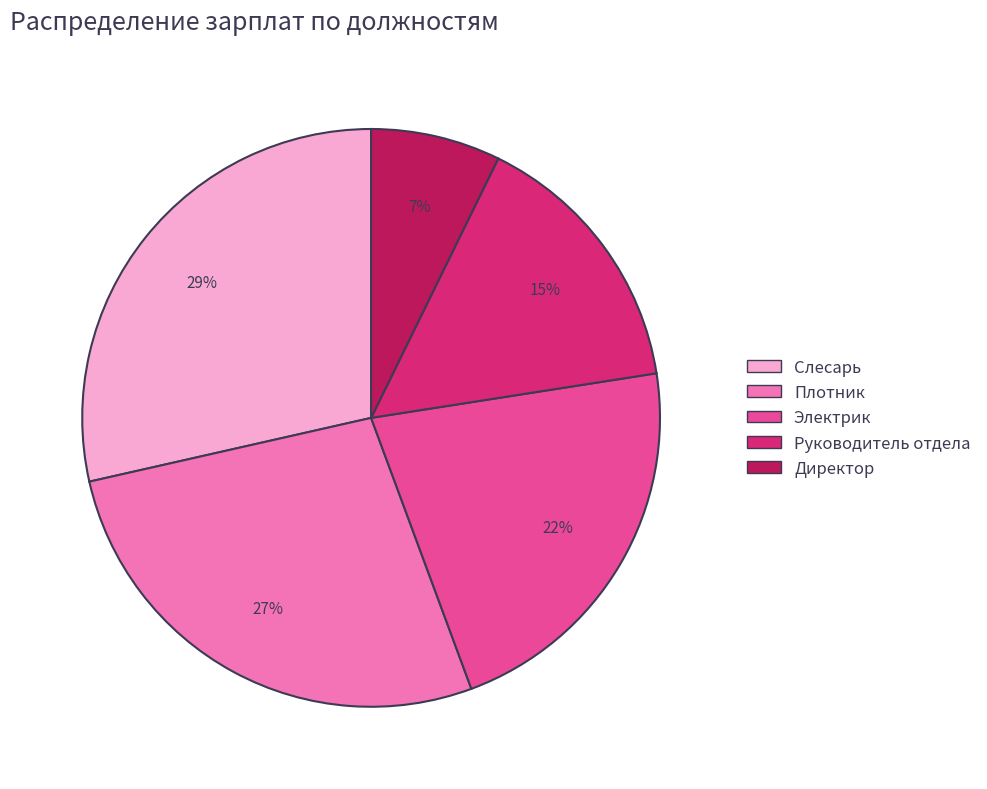

What percentage is the Директор slice, to the nearest percent?

7%